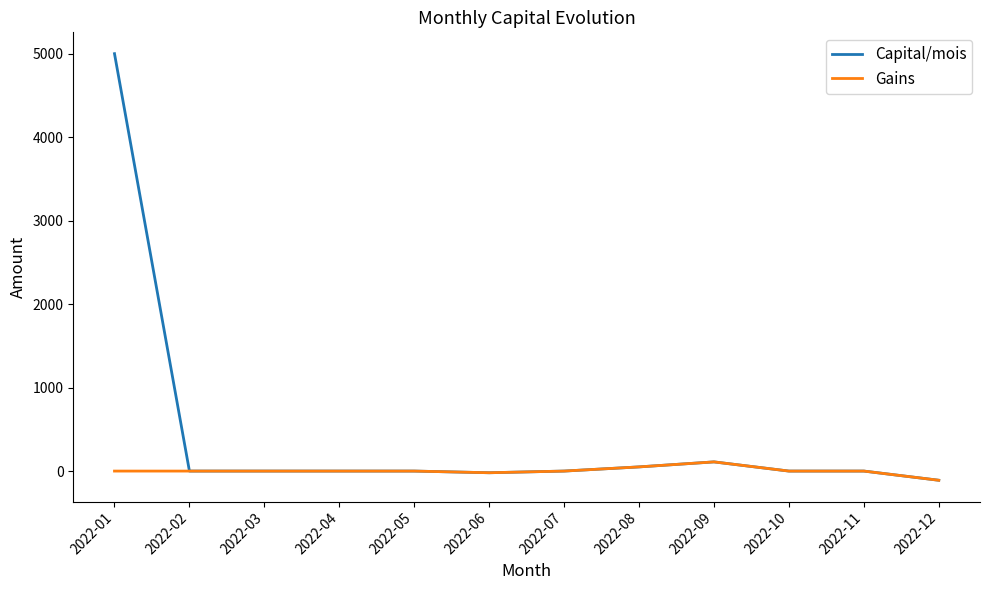

Is the value of Capital/mois at 2022-01 greater than the value of Gains at 2022-04?

Yes